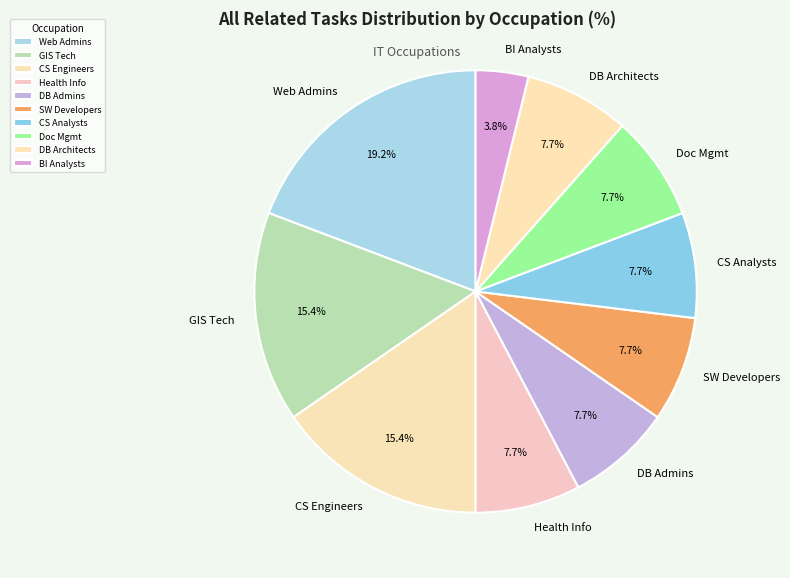

Which slice is the largest?

Web Administrators